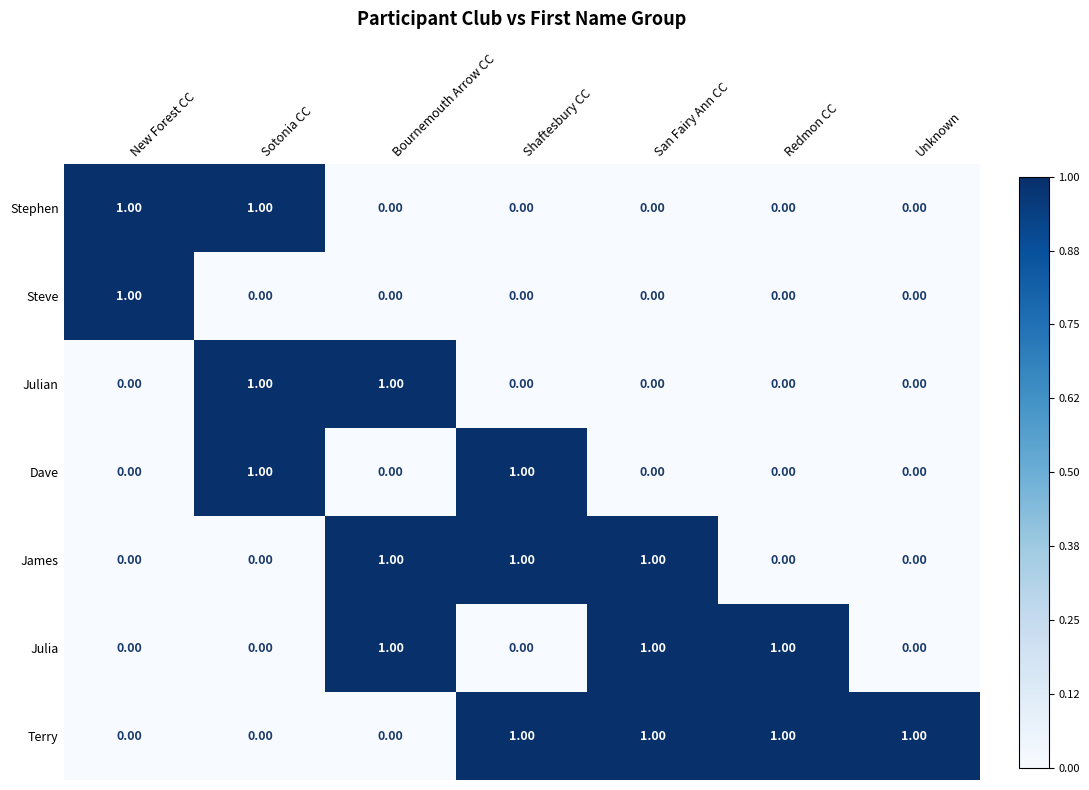

What is the maximum value shown in the chart?

1